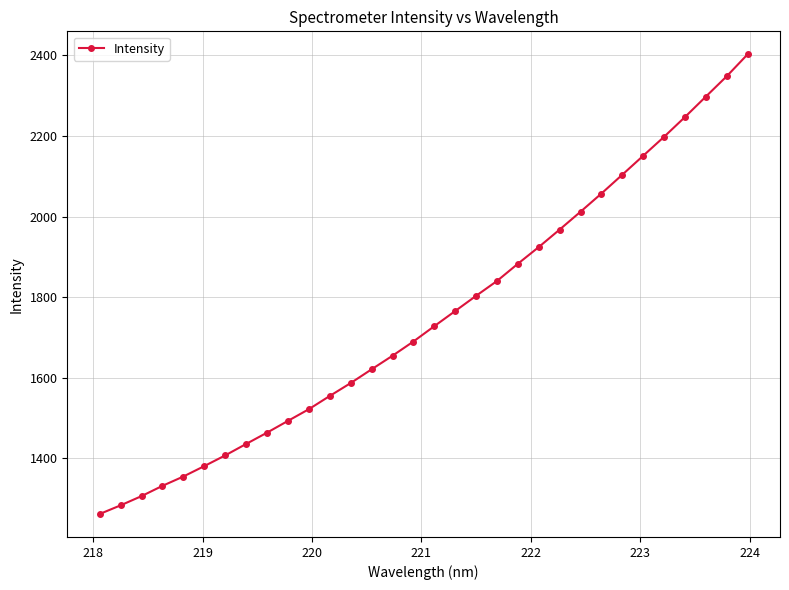

True or false: the data has more than 0 interior local peaks.

False